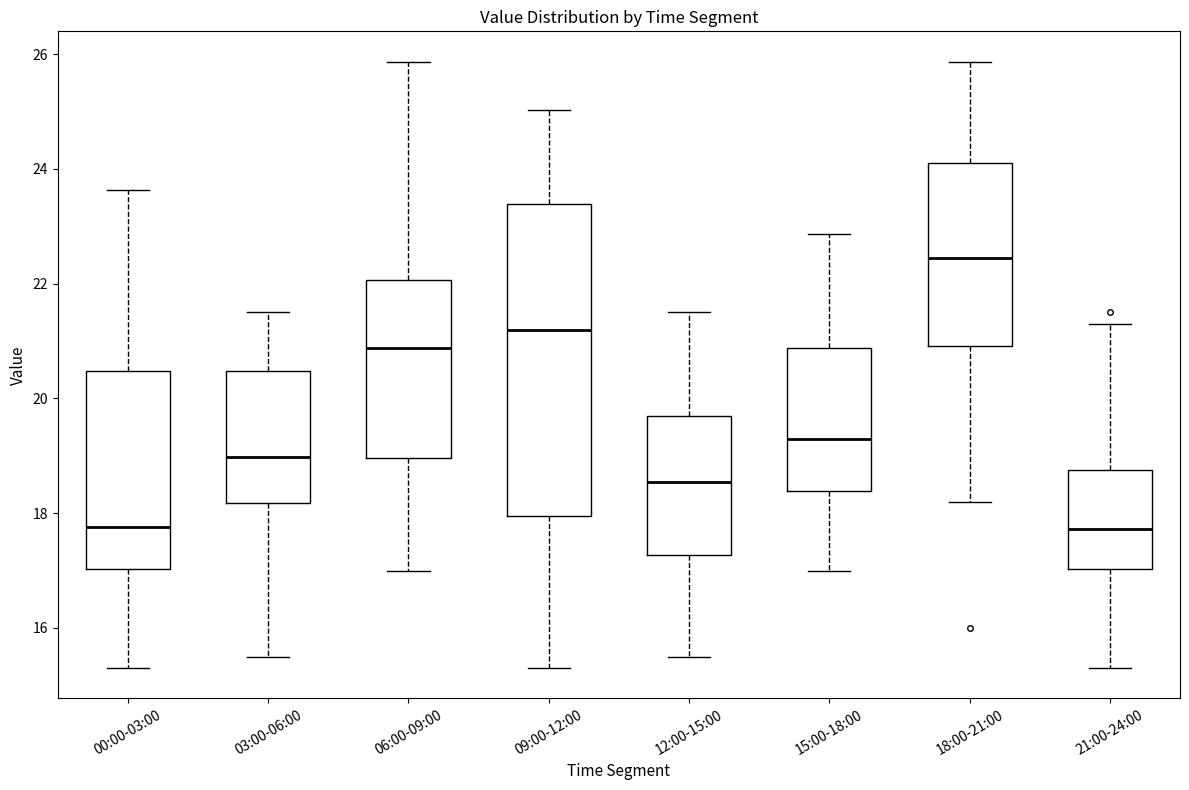

Reading left to right, read every box against the y-axis: the position of its median line, the range the box covers, and the ends of its whiskers. The values are not printed on the chart, so give them approximately, as read against the axis.

00:00-03:00: median 17.8, box 17.0 to 20.4, whiskers 15.4 to 23.6
03:00-06:00: median 19.0, box 18.2 to 20.4, whiskers 15.6 to 21.6
06:00-09:00: median 20.8, box 19.0 to 22.0, whiskers 17.0 to 25.8
09:00-12:00: median 21.2, box 18.0 to 23.4, whiskers 15.4 to 25.0
12:00-15:00: median 18.6, box 17.2 to 19.6, whiskers 15.6 to 21.6
15:00-18:00: median 19.4, box 18.4 to 20.8, whiskers 17.0 to 22.8
18:00-21:00: median 22.4, box 21.0 to 24.2, whiskers 18.2 to 25.8
21:00-24:00: median 17.8, box 17.0 to 18.8, whiskers 15.4 to 21.4